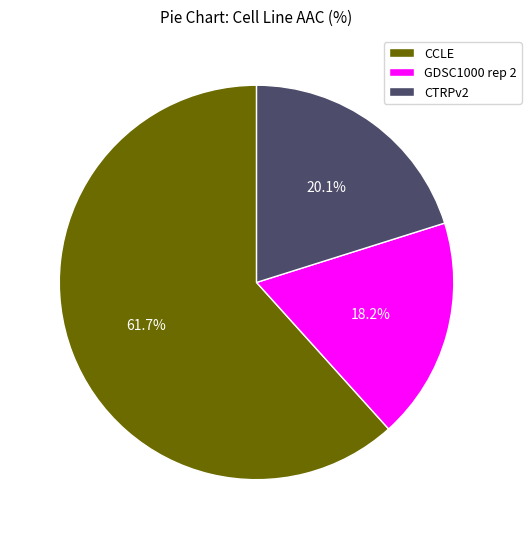

How many segments does this pie chart have?

3